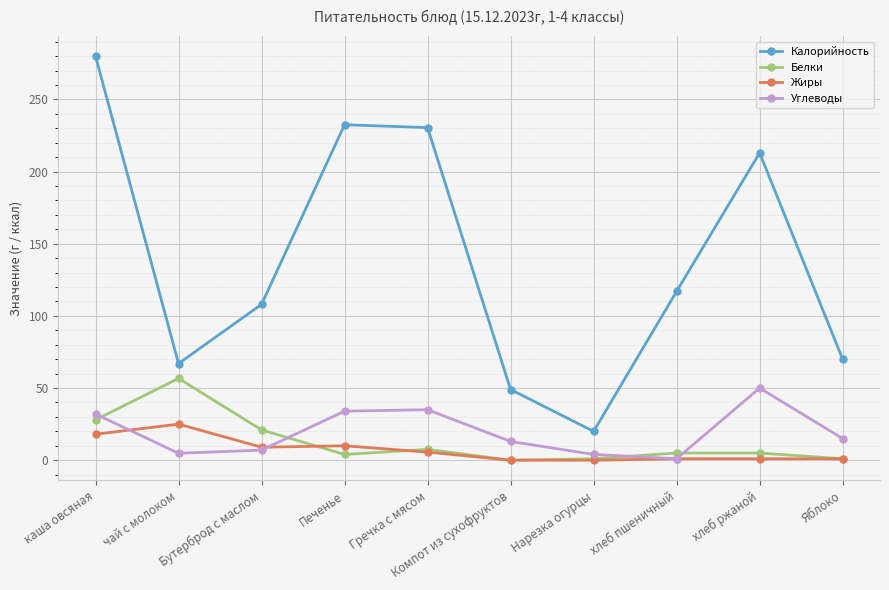

What is the sum of all Калорийность values?

1387.0